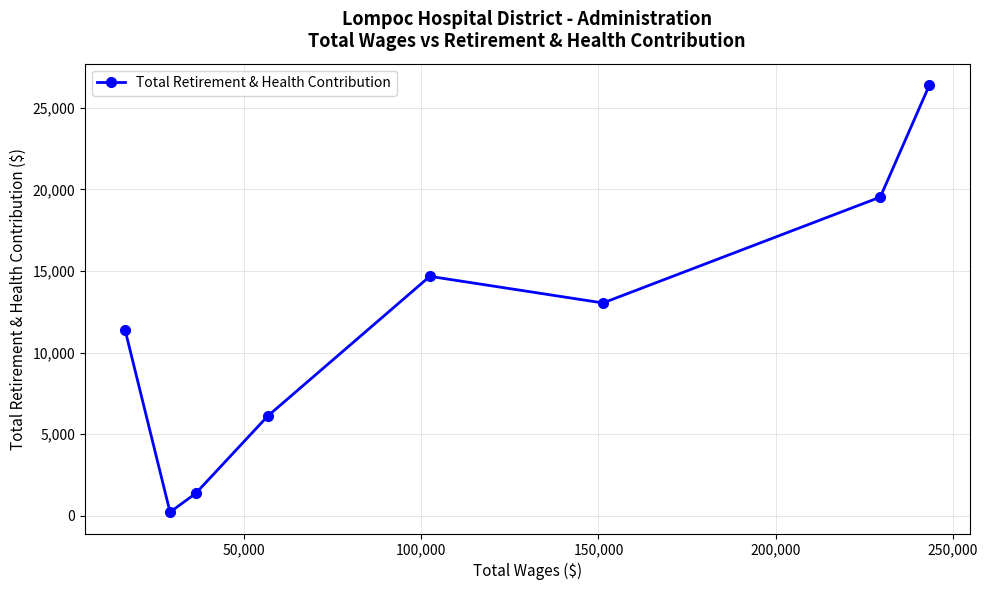

How many data points are less than 13044?

4